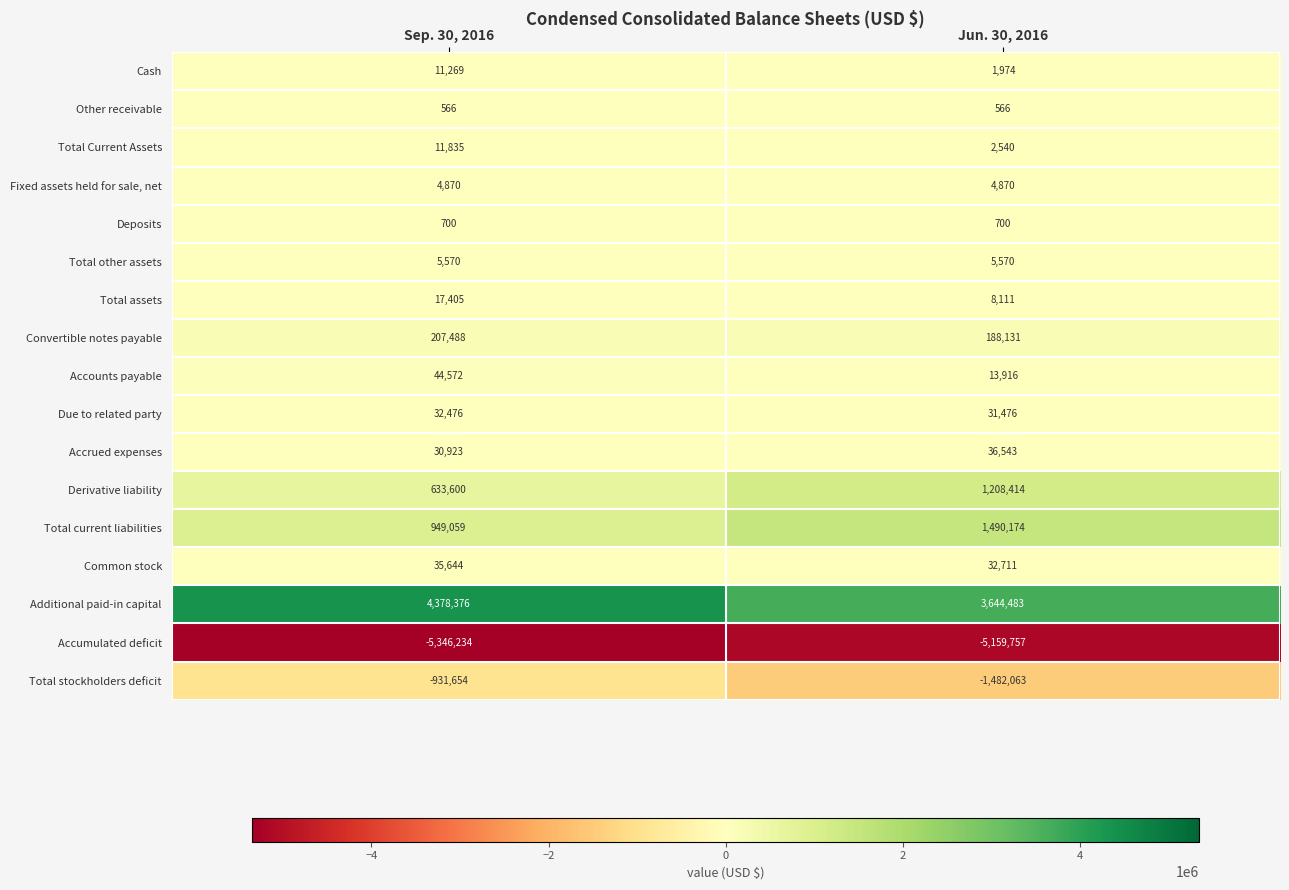

At which label does Total Current Assets reach its peak?

Sep. 30, 2016